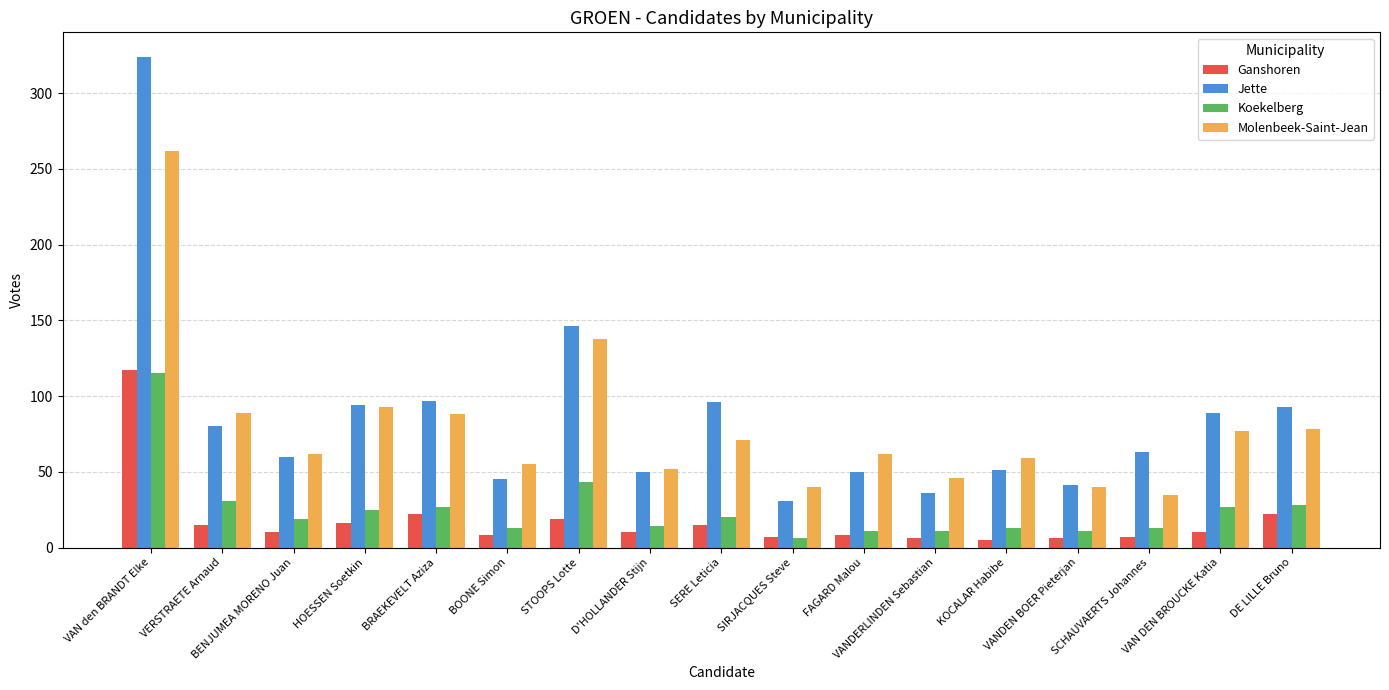

The value of Ganshoren at HOESSEN Soetkin is 16. True or false?

True